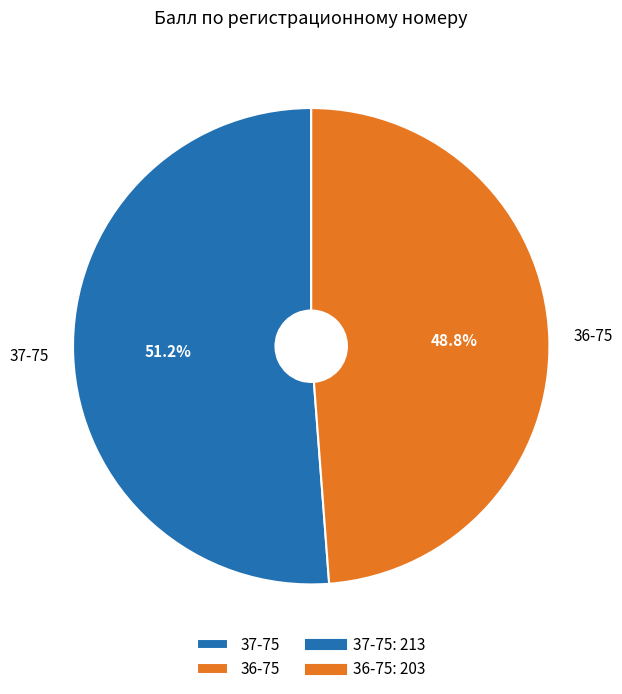

True or false: 36-75 accounts for 49% of the total.

True